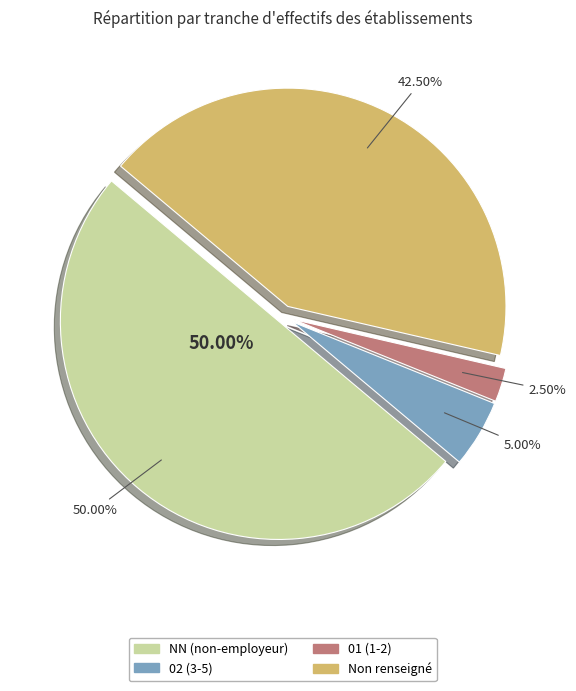

What is the change in value from NN to 01?

-19